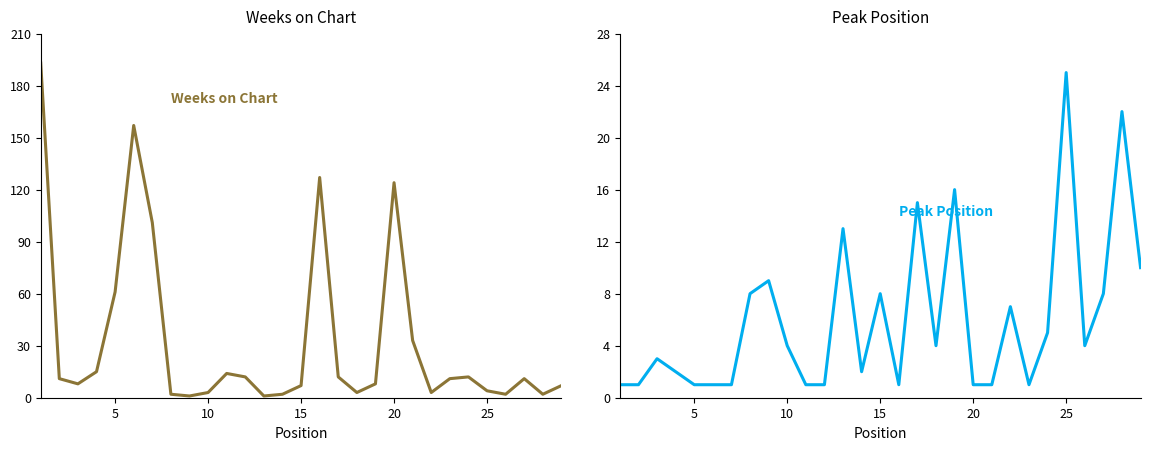

In Peak Position, how many points are higher than both neighbors (excluding endpoints)?

9